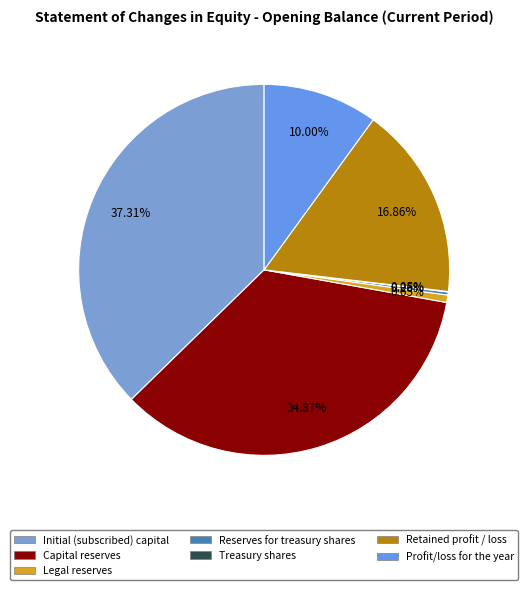

To the nearest percent, what percentage of the pie is Profit/loss for the year?

10%